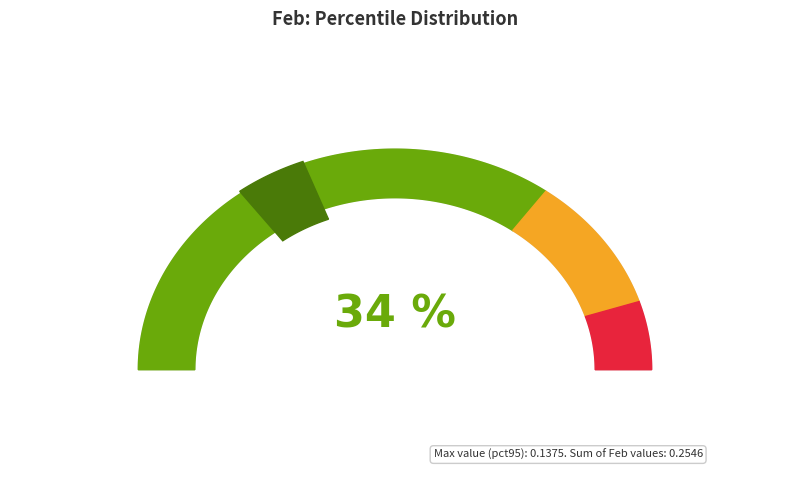

Is pct65 the majority of the pie?

No